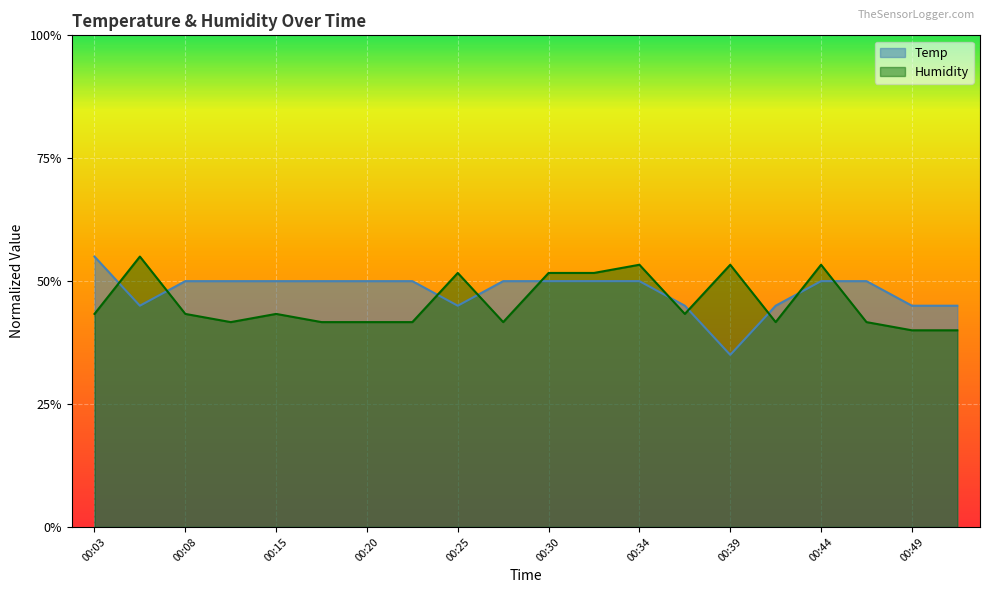

The value of Humidity at 00:32 is 0.5. True or false?

True